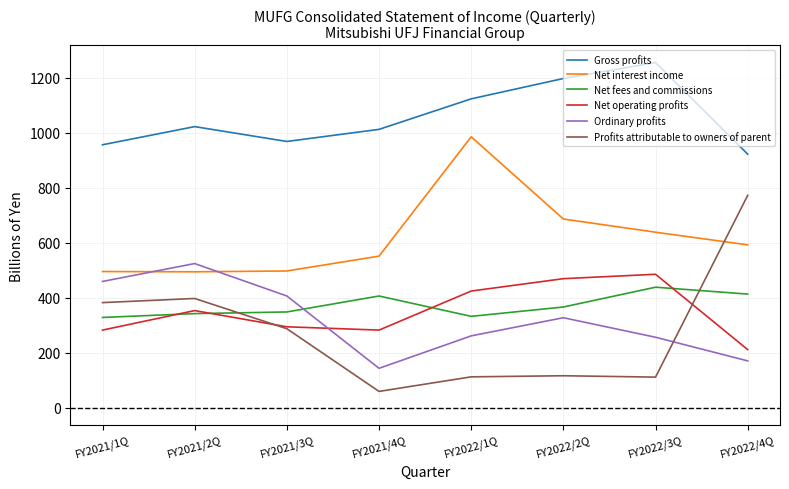

Between FY2021/2Q and FY2022/1Q, which series saw the biggest shift?

Net interest income